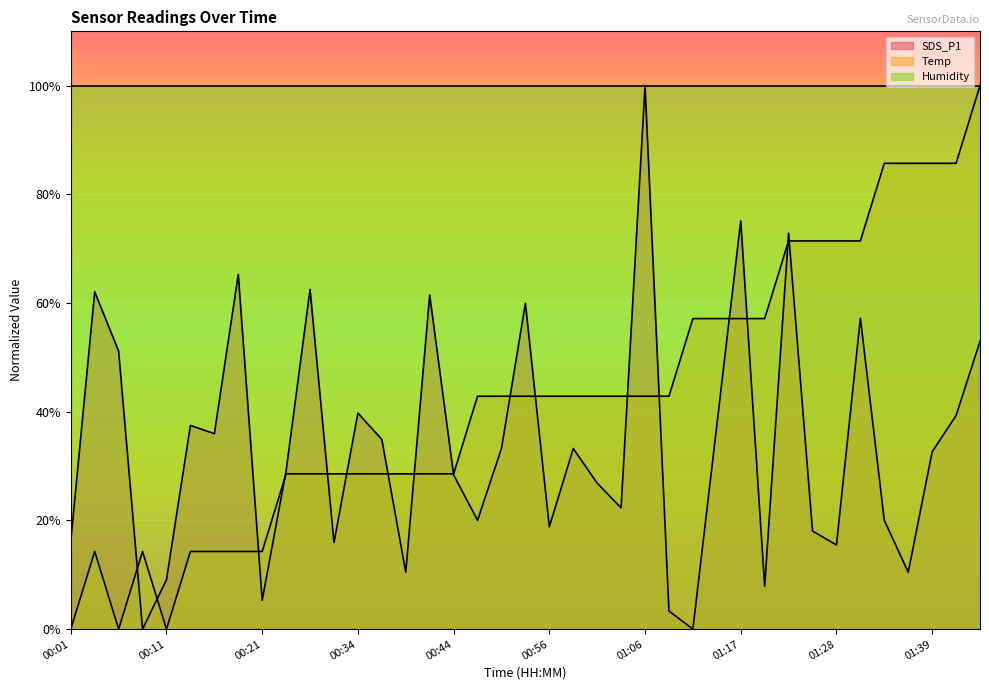

Rank the categories by Temp value from lowest to highest.

00:01, 00:06, 00:11, 00:03, 00:08, 00:13, 00:16, 00:18, 00:21, 00:26, 00:29, 00:31, 00:34, 00:36, 00:38, 00:41, 00:44, 00:46, 00:49, 00:54, 00:56, 00:59, 01:01, 01:03, 01:06, 01:09, 01:11, 01:13, 01:17, 01:19, 01:22, 01:25, 01:28, 01:30, 01:33, 01:36, 01:39, 01:41, 01:44